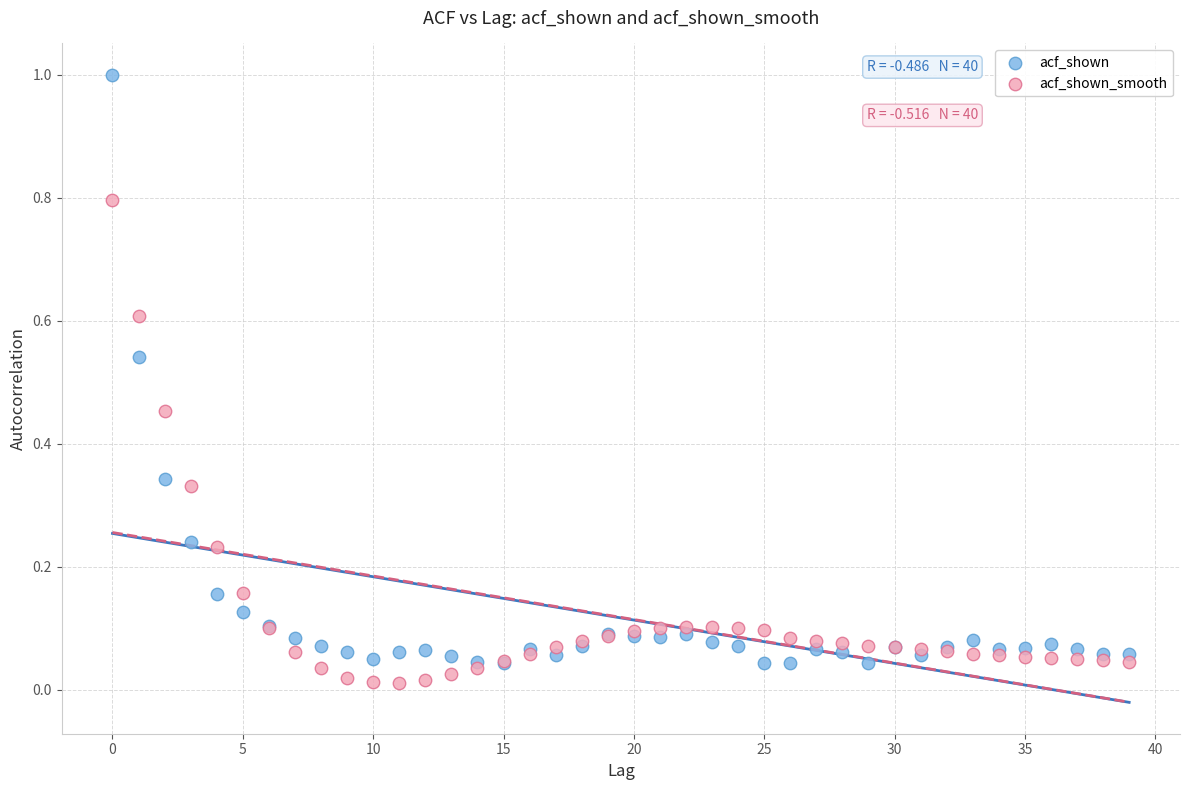

What are all the series names shown in the legend?

acf_shown, acf_shown_smooth